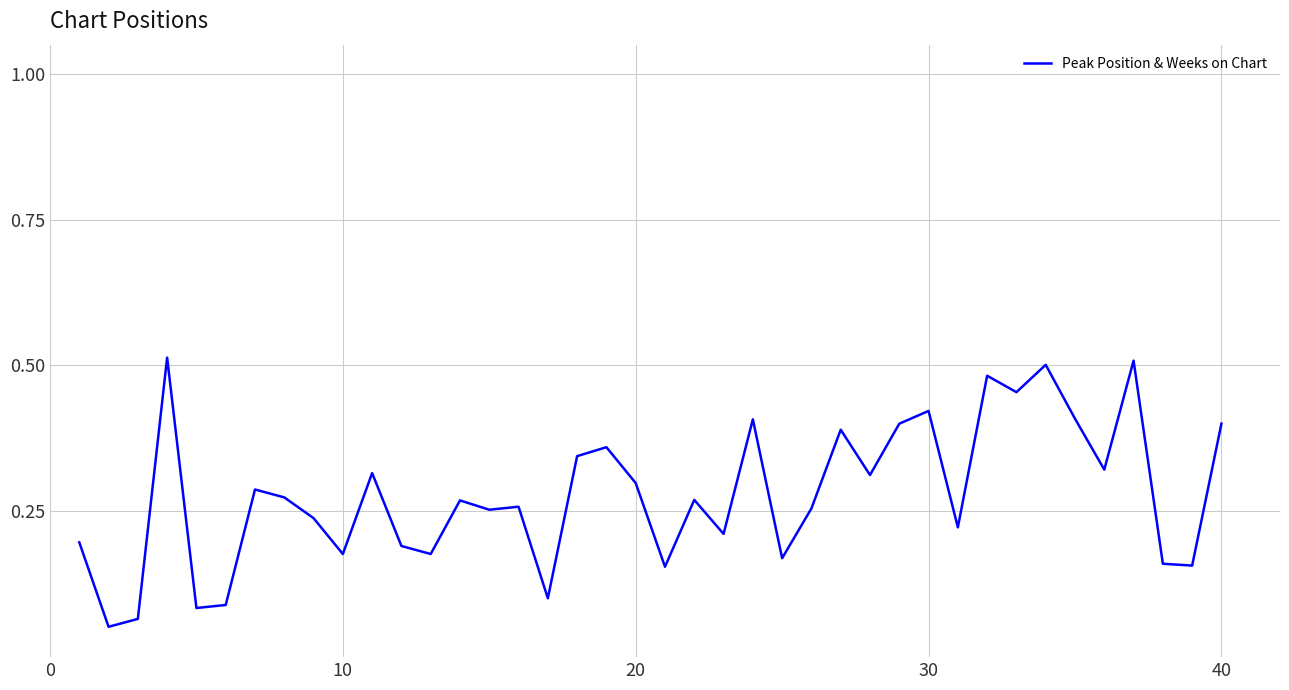

Is this an area chart (filled region under the line)?

No